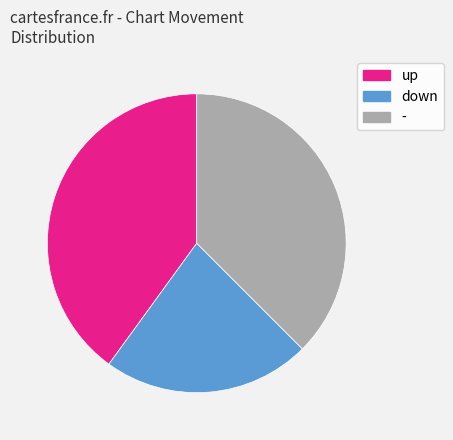

Is there a majority slice in this chart?

No